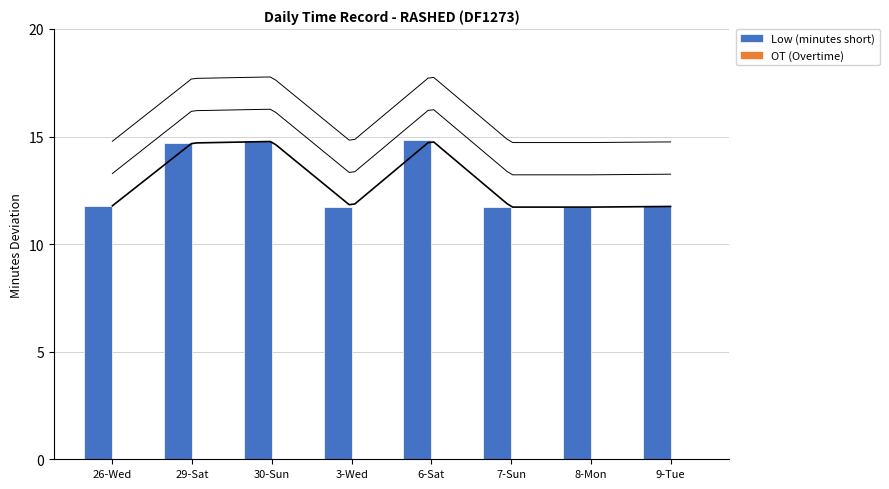

Rank the series at 3-Wed from lowest to highest value.

OT (Overtime), Low (minutes short)